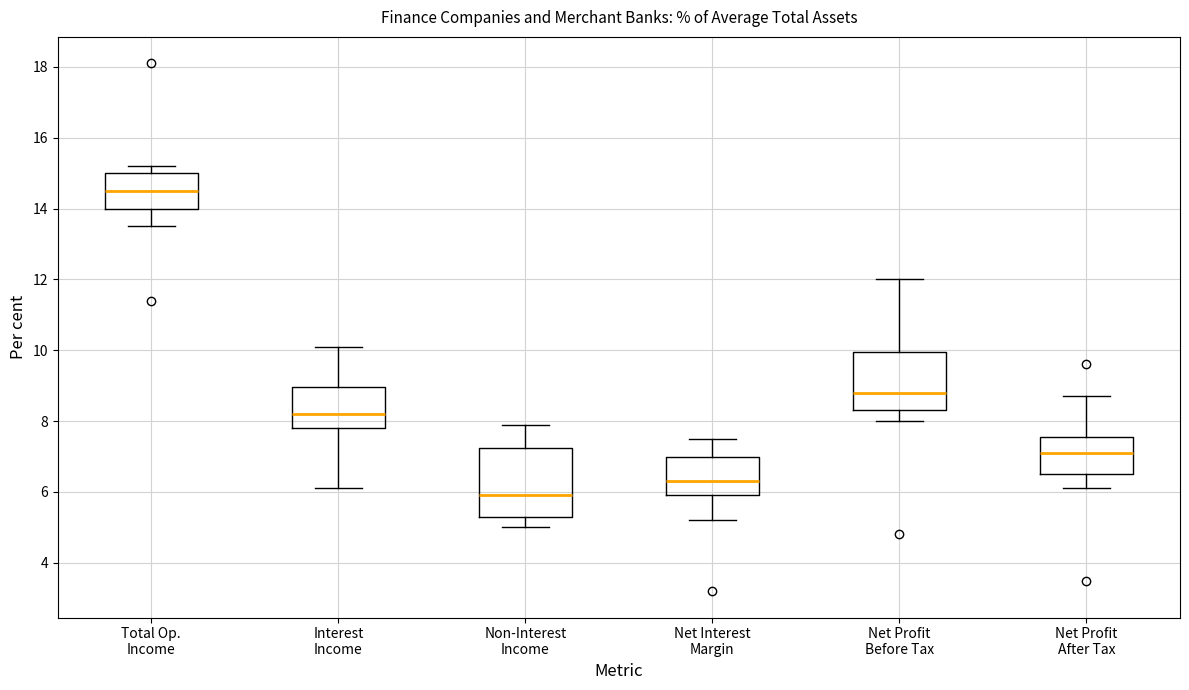

Reading left to right, transcribe this box plot: for each box, give where its median line is, the range the box spans, and where its two whiskers end, as read against the y-axis. The values are not printed on the chart, so give them approximately, as read against the axis.

Total Op. Income: median 14.6, box 14.0 to 15.0, whiskers 13.6 to 15.2
Interest Income: median 8.2, box 7.8 to 9.0, whiskers 6.2 to 10.2
Non-Interest Income: median 6.0, box 5.4 to 7.2, whiskers 5.0 to 8.0
Net Interest Margin: median 6.4, box 6.0 to 7.0, whiskers 5.2 to 7.6
Net Profit Before Tax: median 8.8, box 8.4 to 10.0, whiskers 8.0 to 12.0
Net Profit After Tax: median 7.2, box 6.6 to 7.6, whiskers 6.2 to 8.8